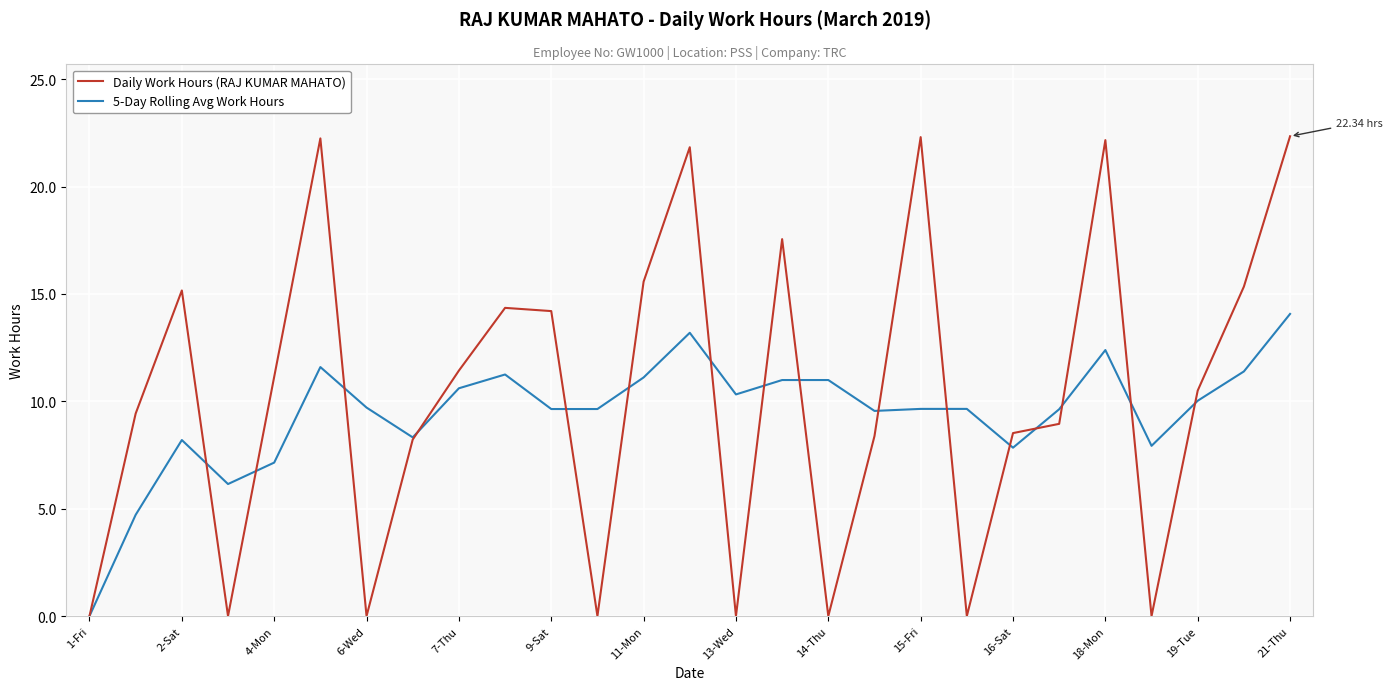

Which series has the widest spread of values?

Daily Work Hours (RAJ KUMAR MAHATO)